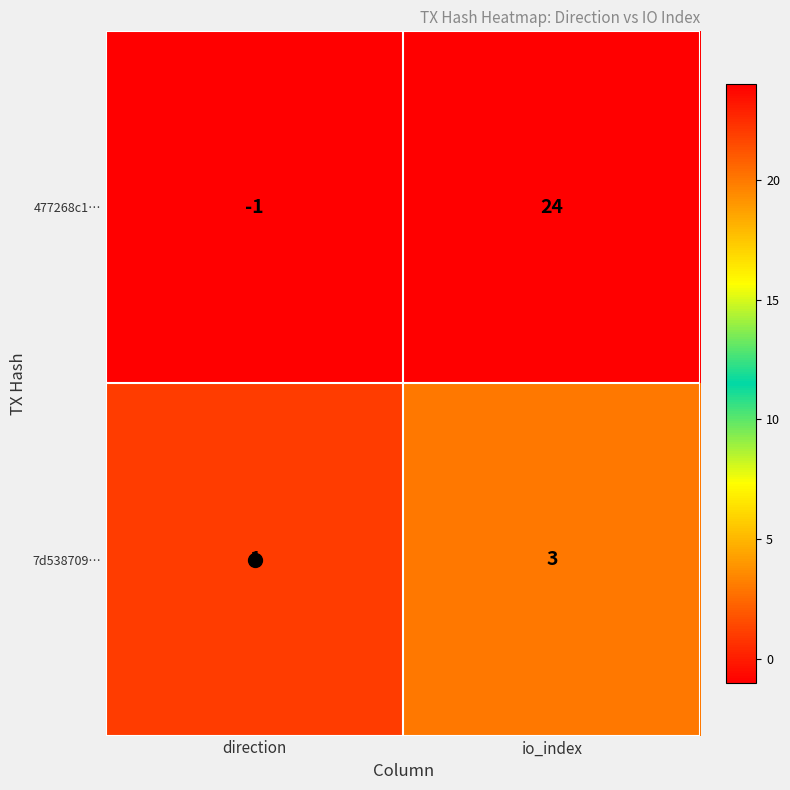

List the series in order of their peak value, highest first.

477268c1…, 7d538709…